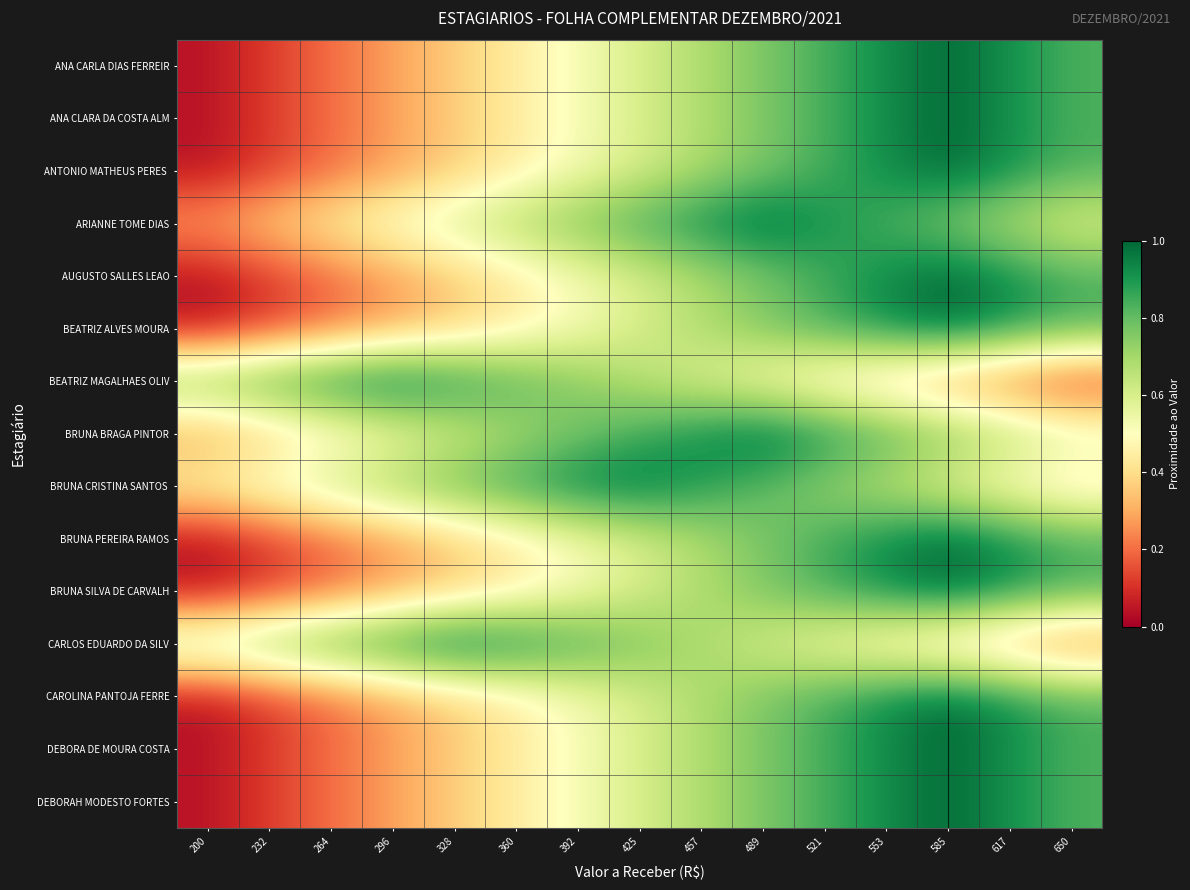

What is the difference between the highest and lowest values at 328?

0.6